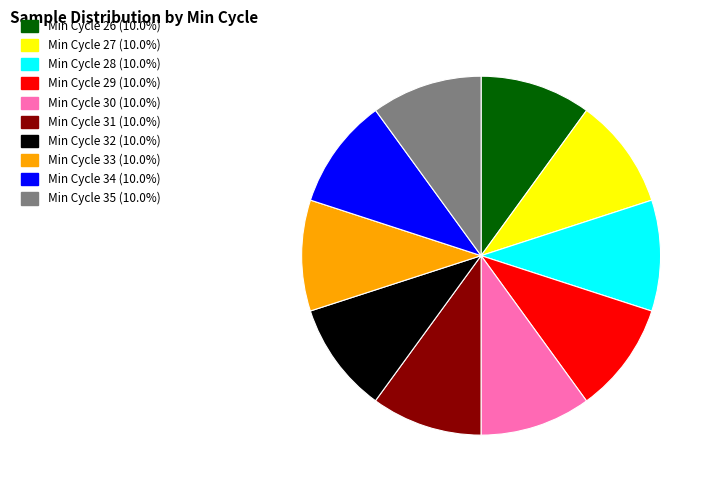

Does any single category account for the majority?

No